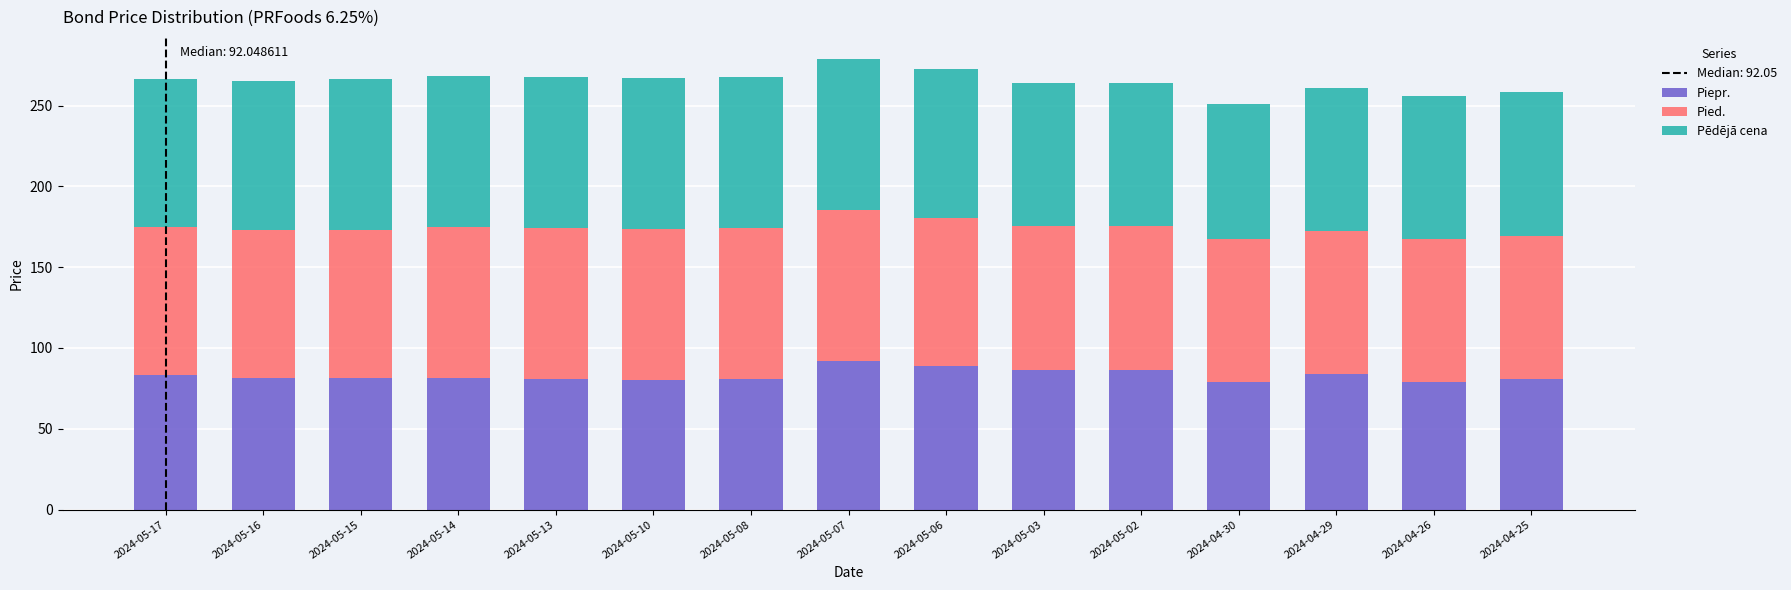

Is it true that Piepr. equals 32.6 at 2024-05-14?

False